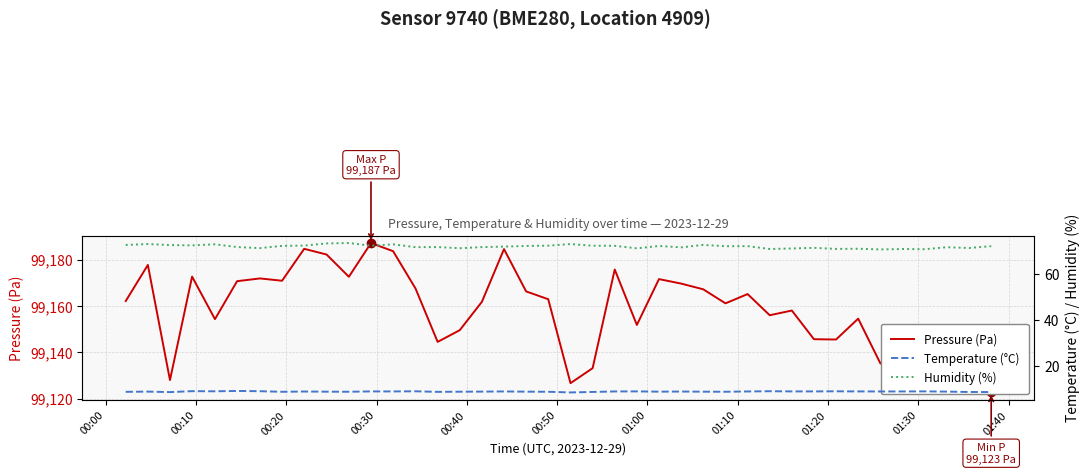

What is the average value of the Humidity (%) series?

72.1